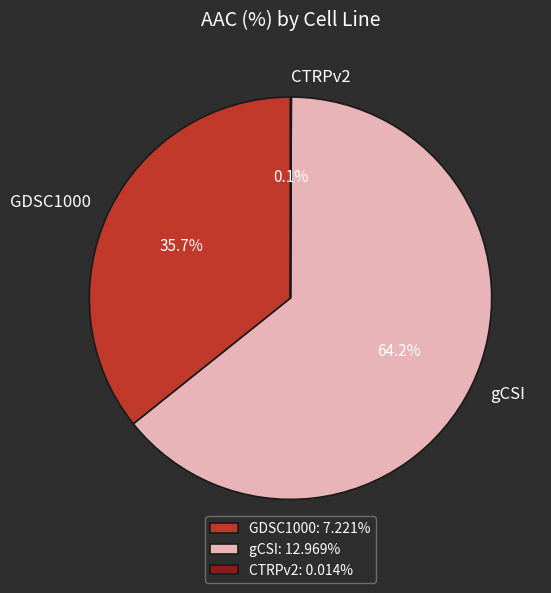

Does any single category account for the majority?

Yes